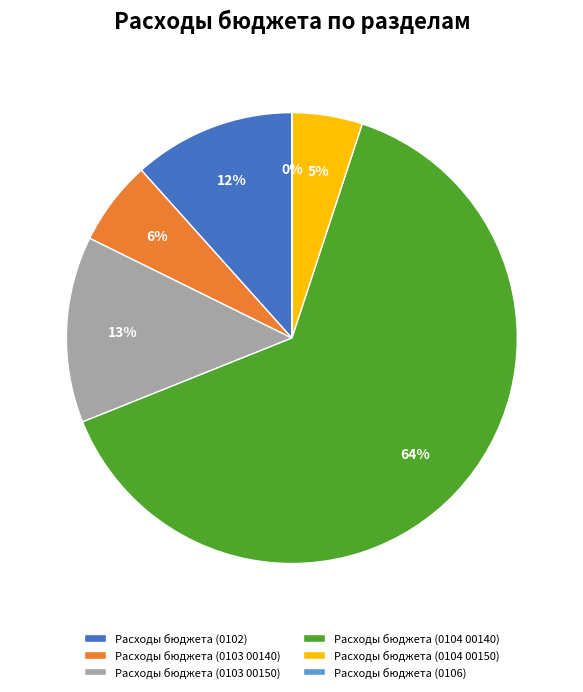

To the nearest percent, what is the difference between the largest and smallest slice percentages?

64%